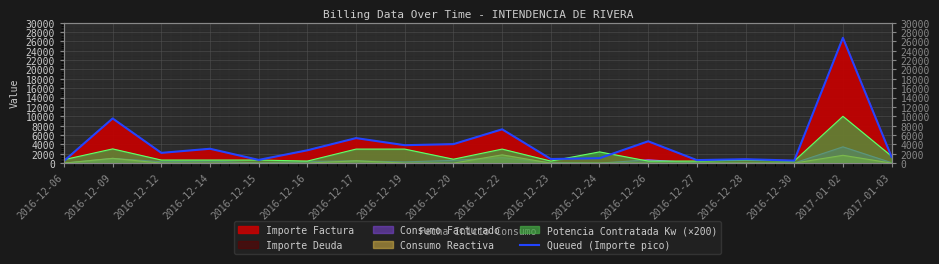

How many points are higher than both their immediate neighbors (excluding endpoints)?

7